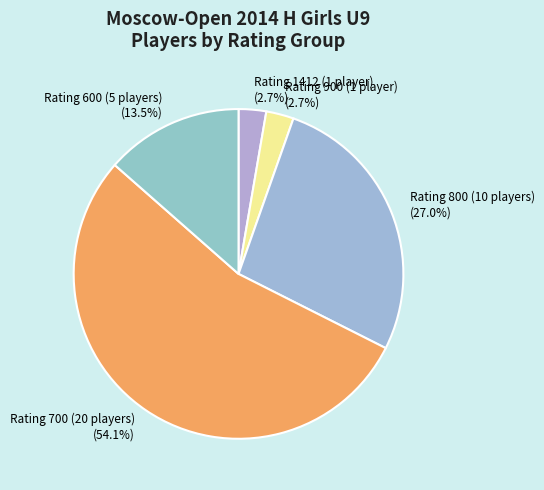

How much of the chart is everything except Rating 900 (1 player) (2.7%)?

97.3%